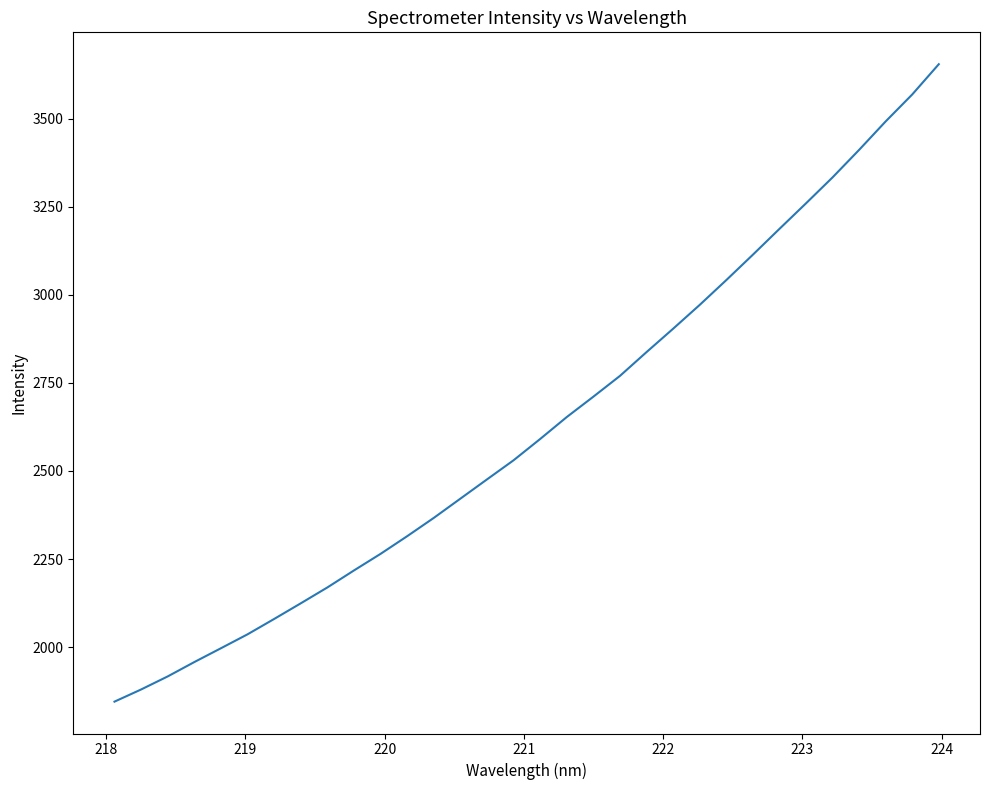

Does the chart have visible grid lines?

No